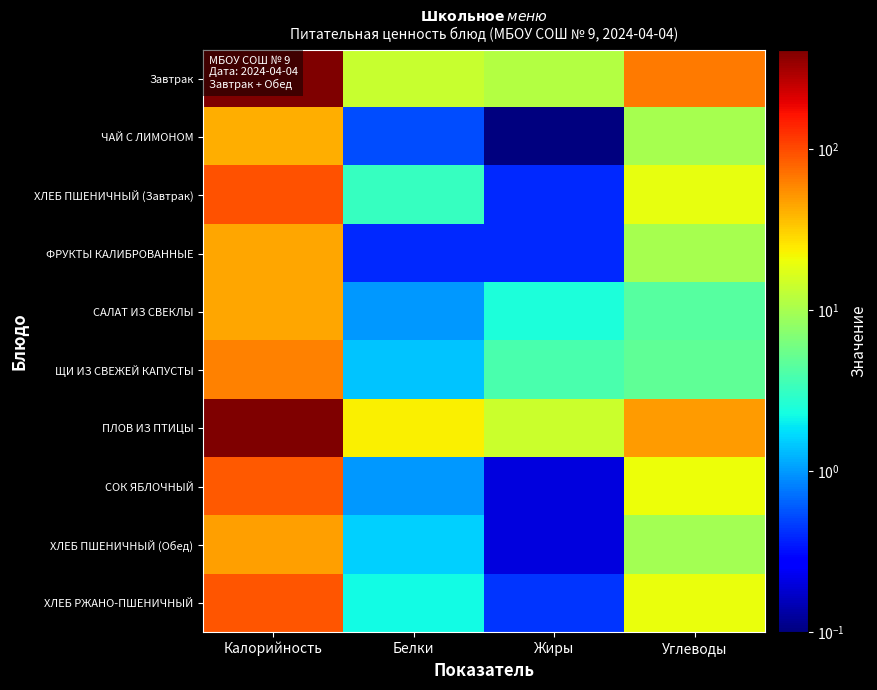

What is the spread (max minus min) of values at Углеводы?

61.7